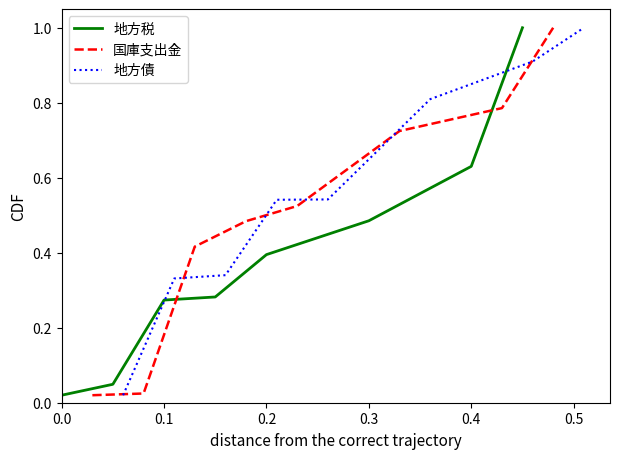

Which has a higher value, 0.6 or 0.1?

0.6